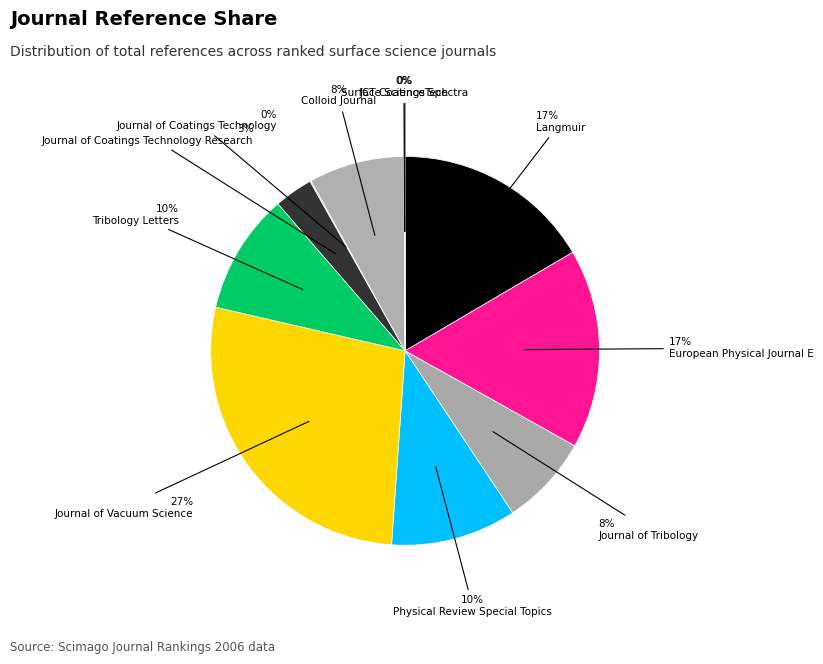

Count the number of slices in the pie.

12